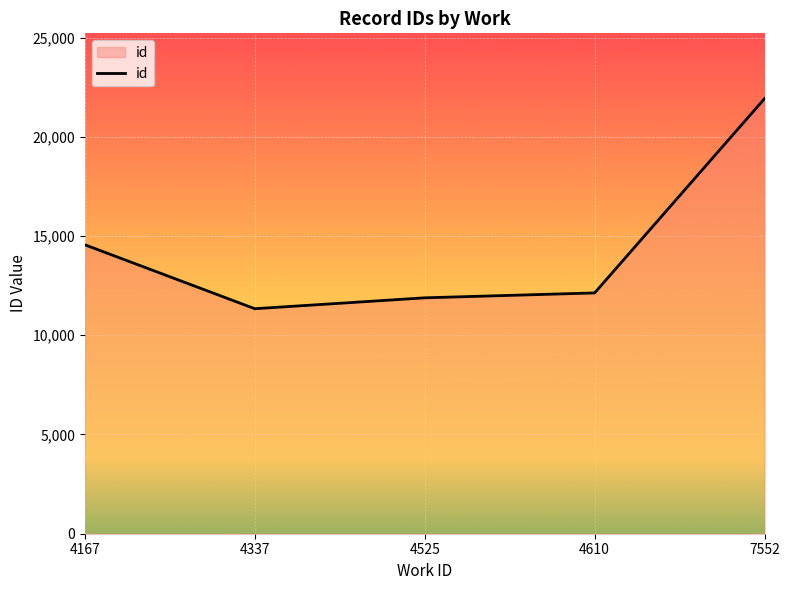

Is it true that the value at 7552 is 21926?

True